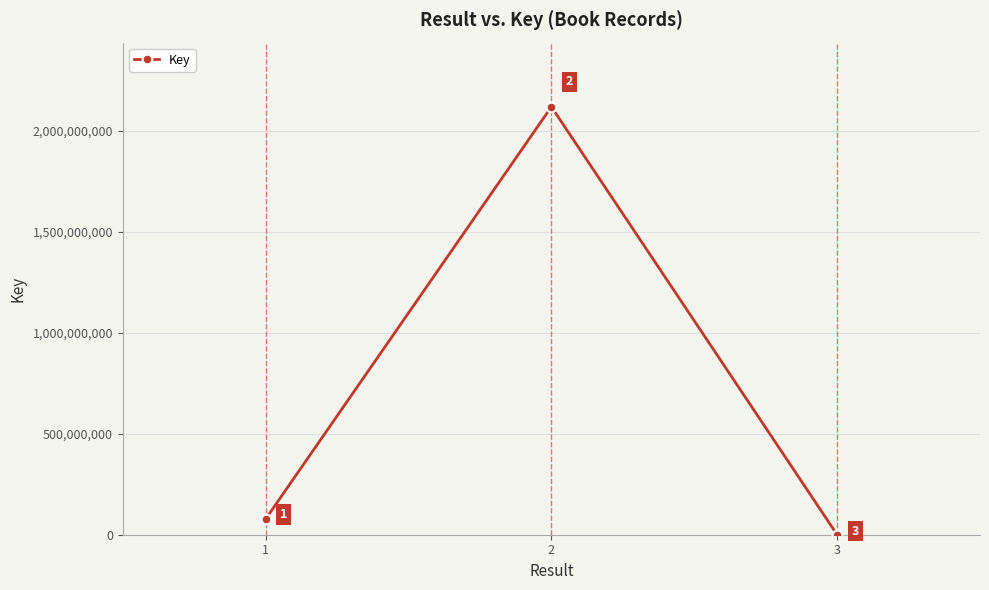

Which has a higher value, 1 or 3?

1